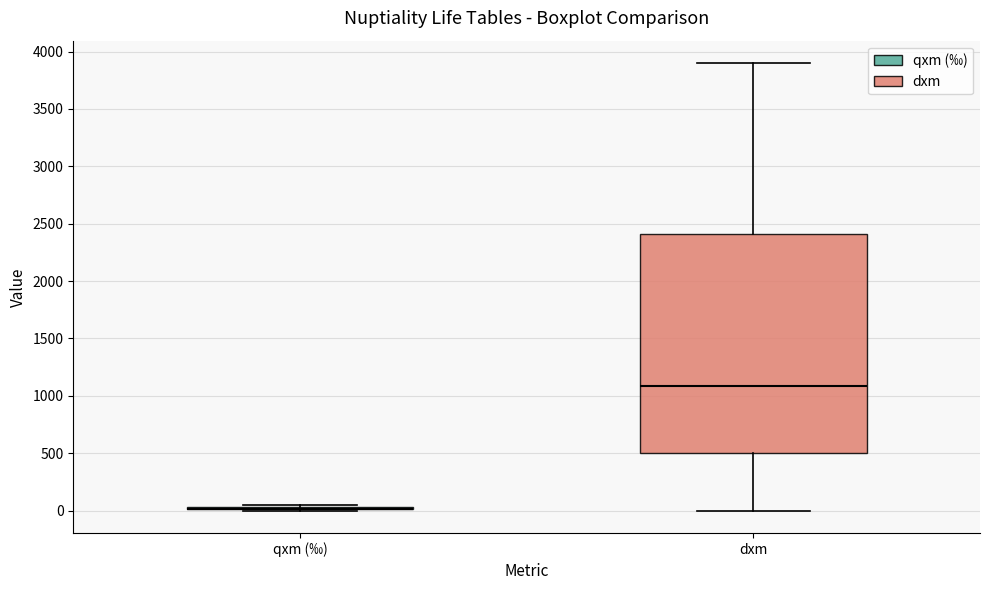

Comparing the boxes themselves (not the whiskers), which one is the tallest?

dxm